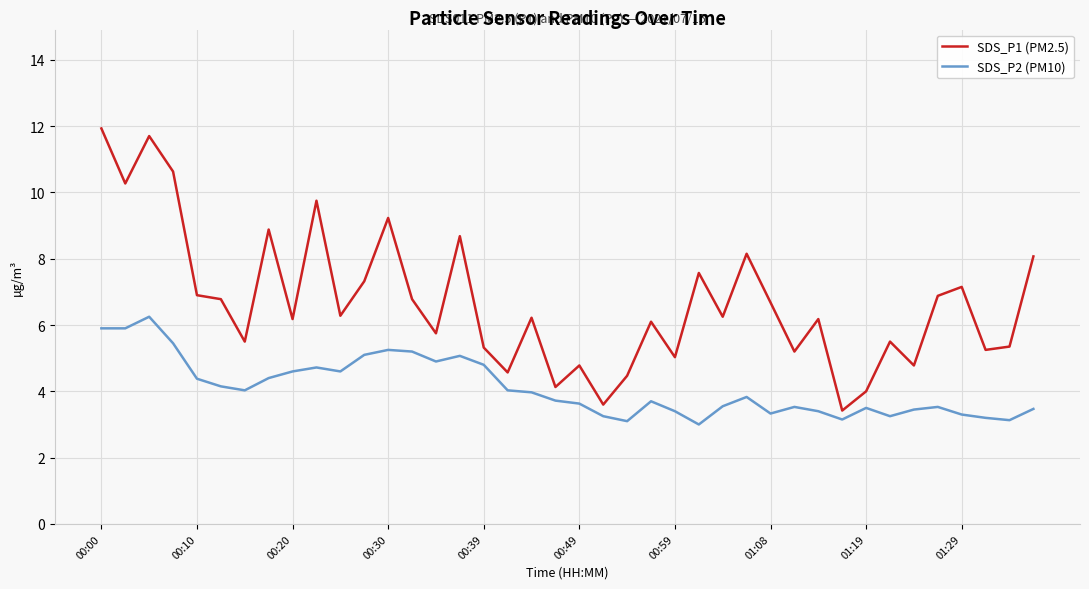

True or false: SDS_P2 (PM10) and SDS_P1 (PM2.5) intersect in this chart.

False